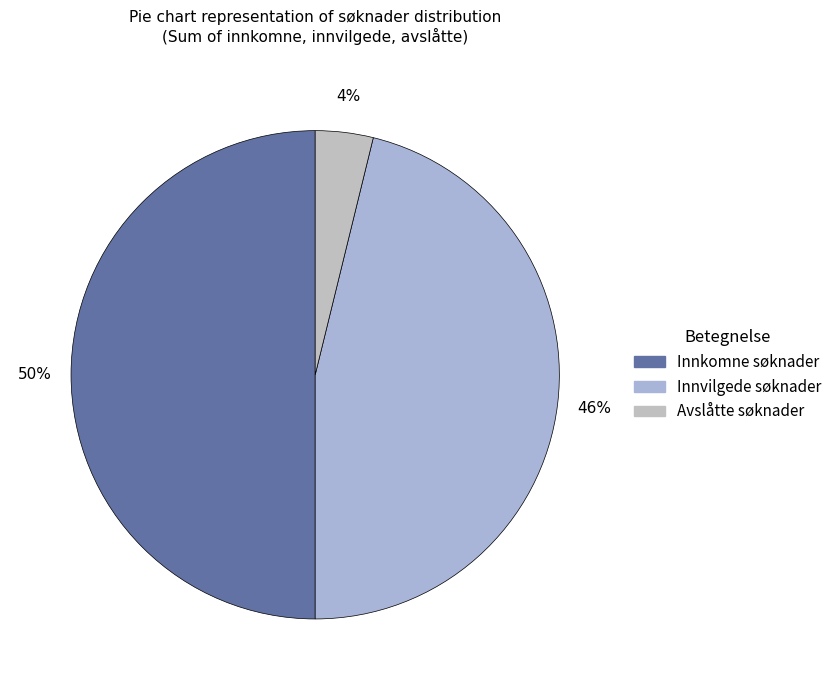

Which category has the biggest portion of the pie?

Innkomne søknader